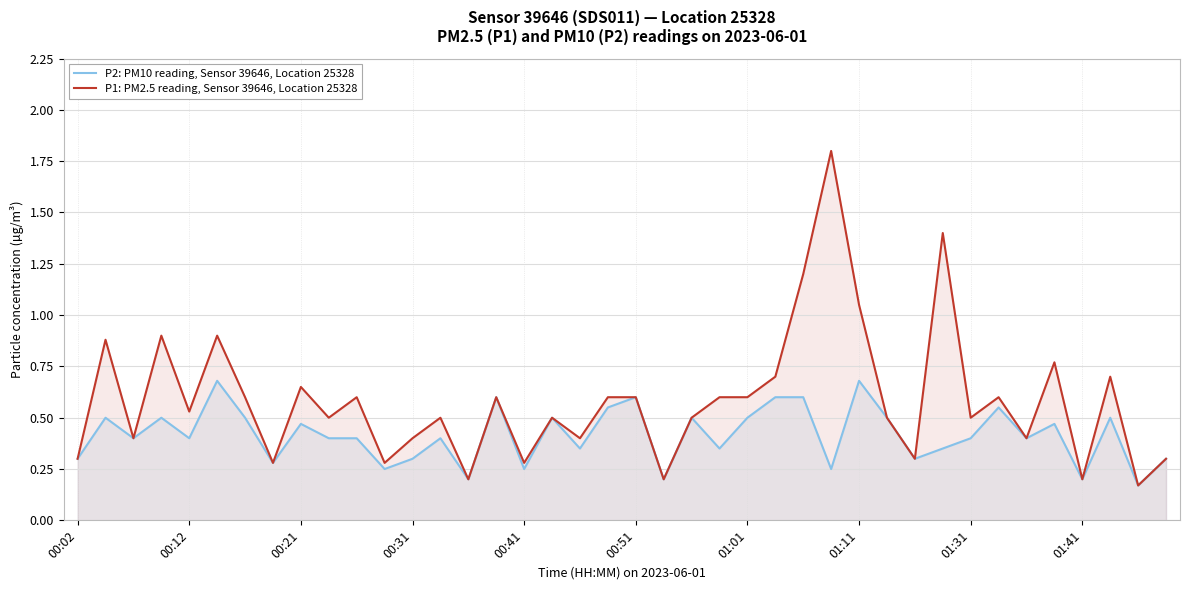

What is the lowest value of the P2: PM10 reading, Sensor 39646, Location 25328 series?

0.2